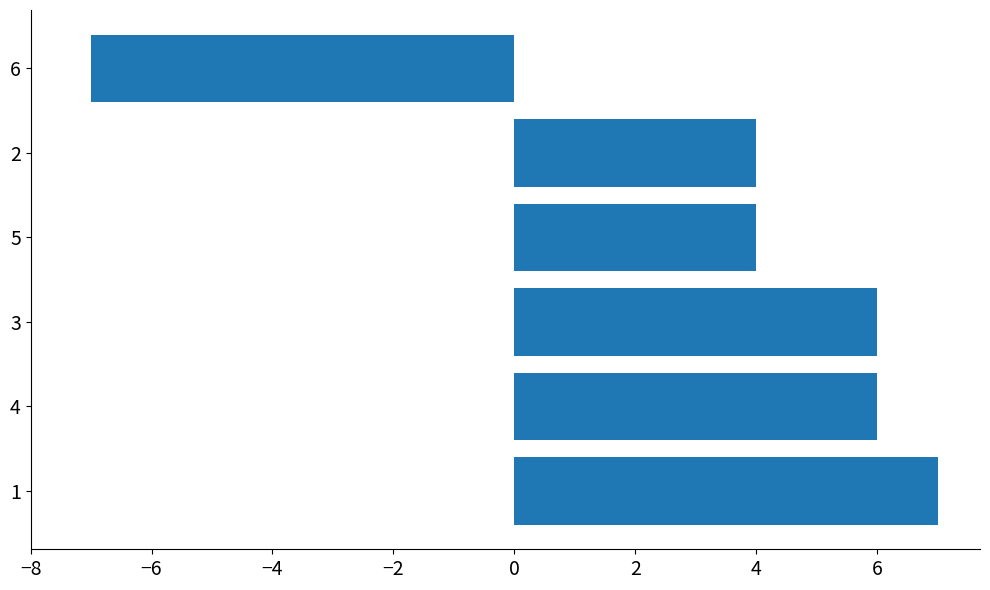

Which category has the lowest value across all series?

6